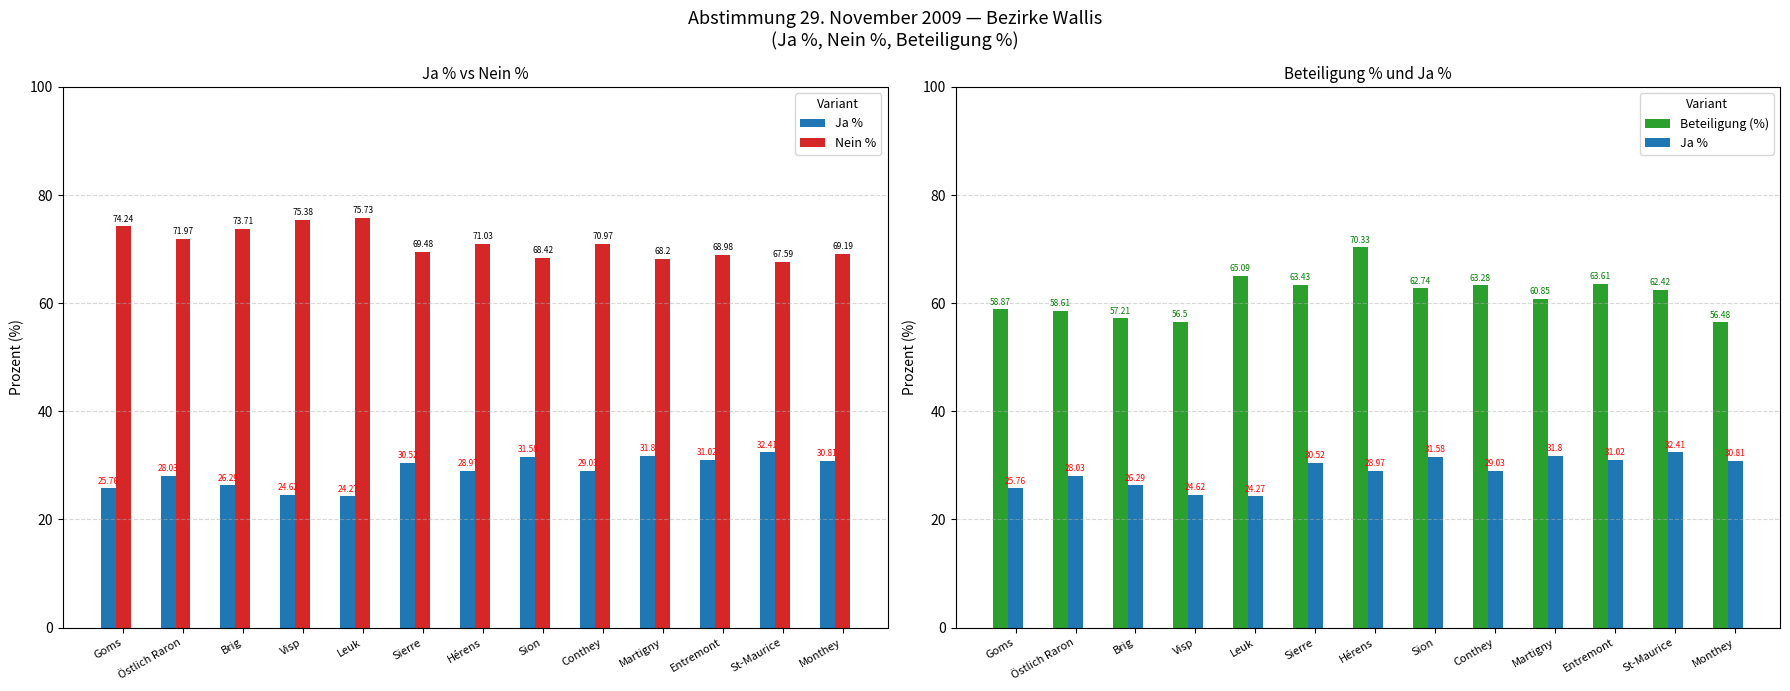

Which series has the widest spread of values?

Beteiligung (%)